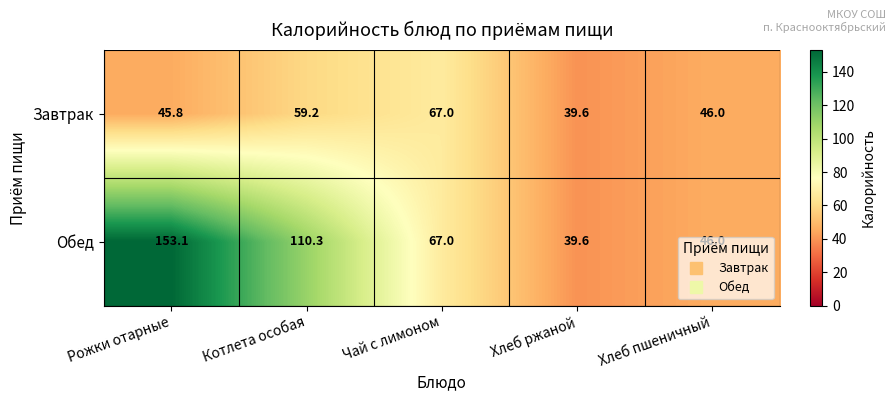

What is the difference between the second highest and second lowest values in the Завтрак series?

13.4